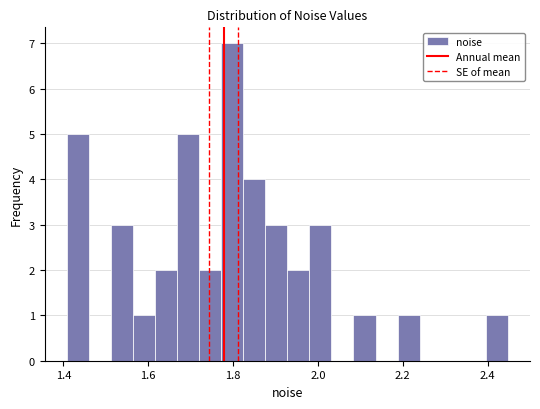

Read against the x-axis, roughly where is the centre of the tallest bar?

1.80